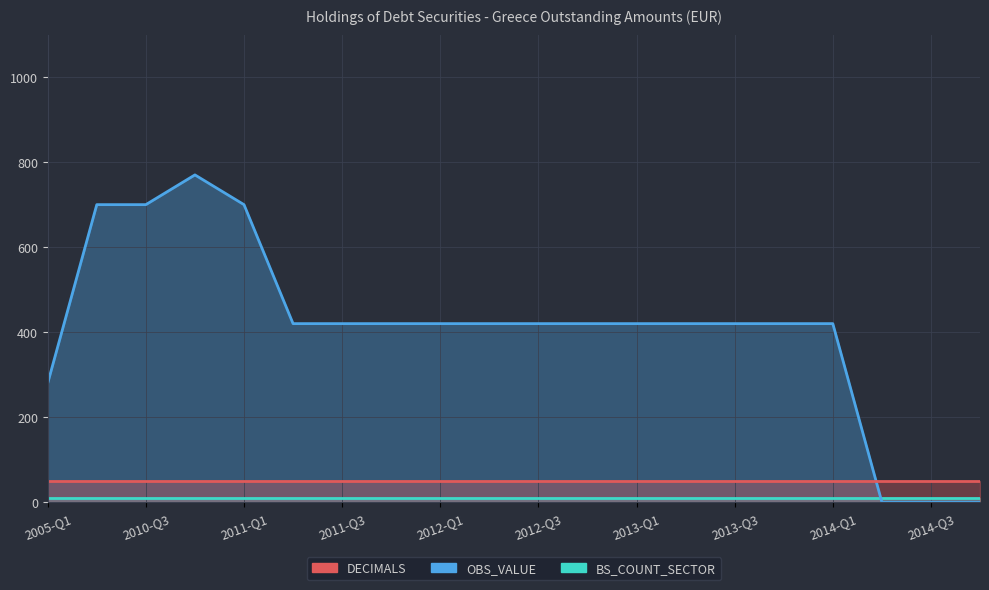

Where is BS_COUNT_SECTOR nearest to the value 10?

2005-Q1